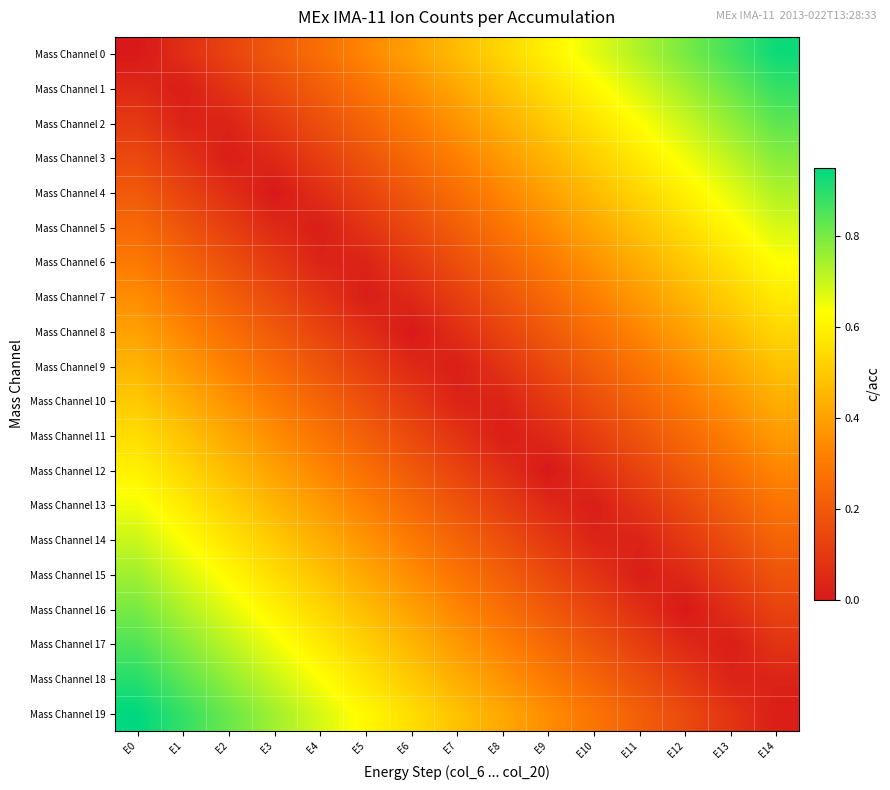

Which series has the widest spread of values?

Mass Channel 0